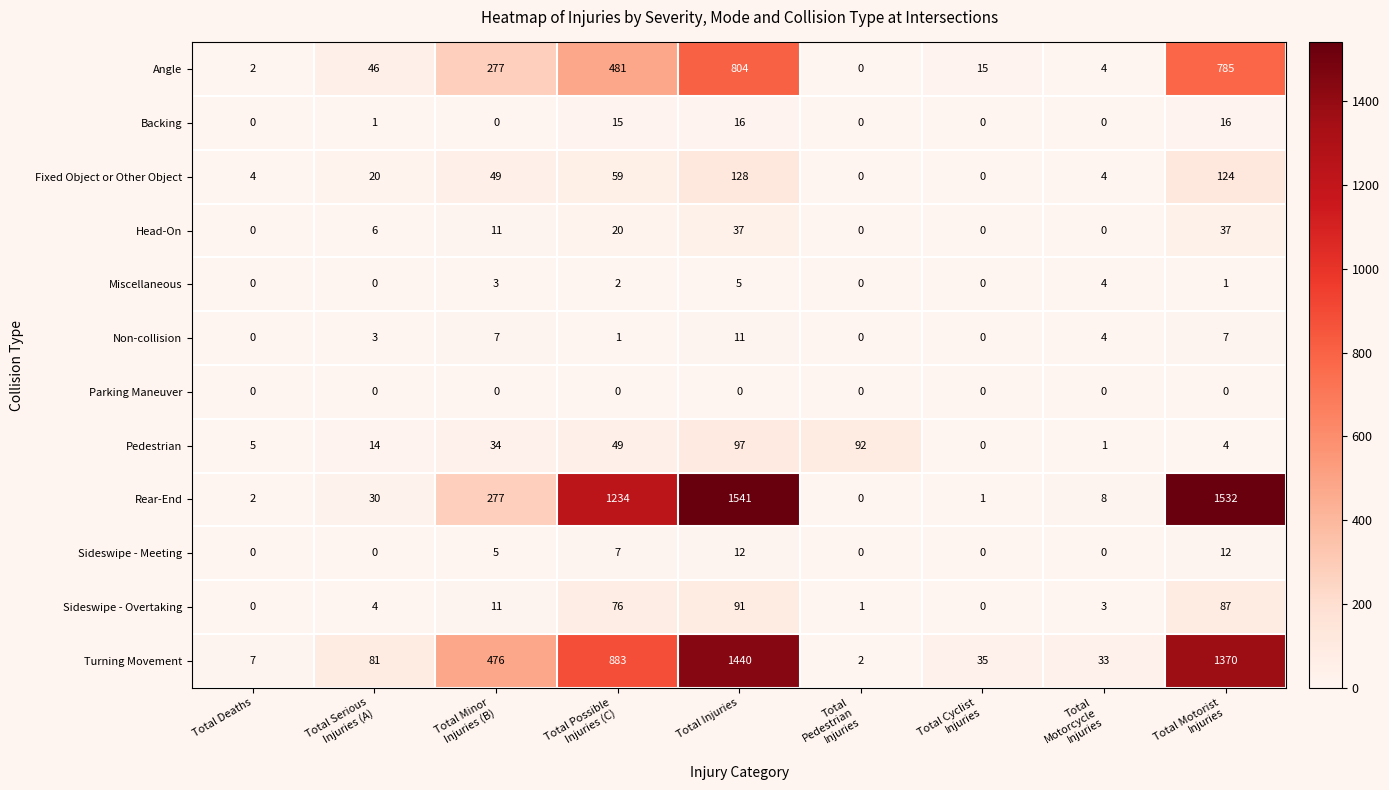

What is the difference between the second highest and second lowest values in the Sideswipe - Overtaking series?

87